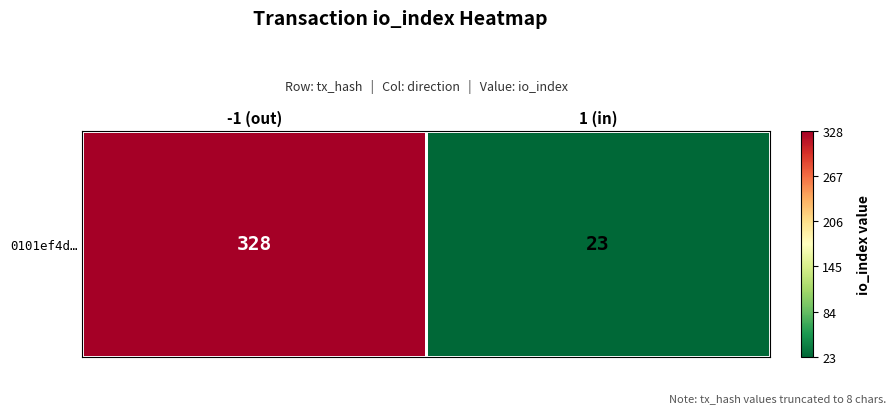

List the labels in order of value, smallest first.

1 (in), -1 (out)